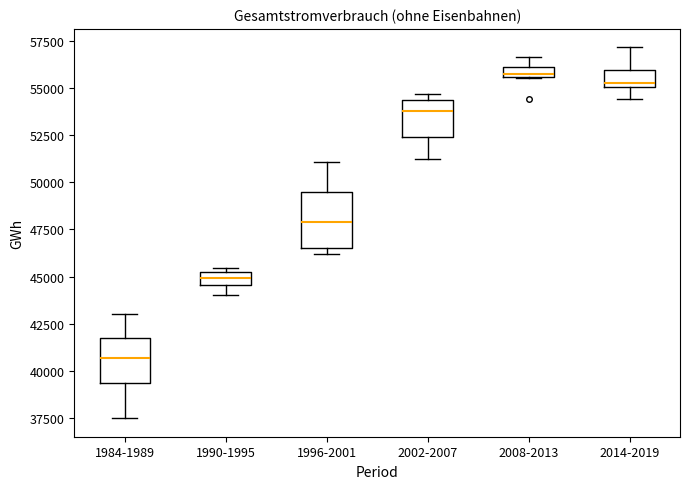

Where is the upper edge of the box for 1990-1995 on the y-axis? The values are not printed on the chart, so give them approximately, as read against the axis.

45500